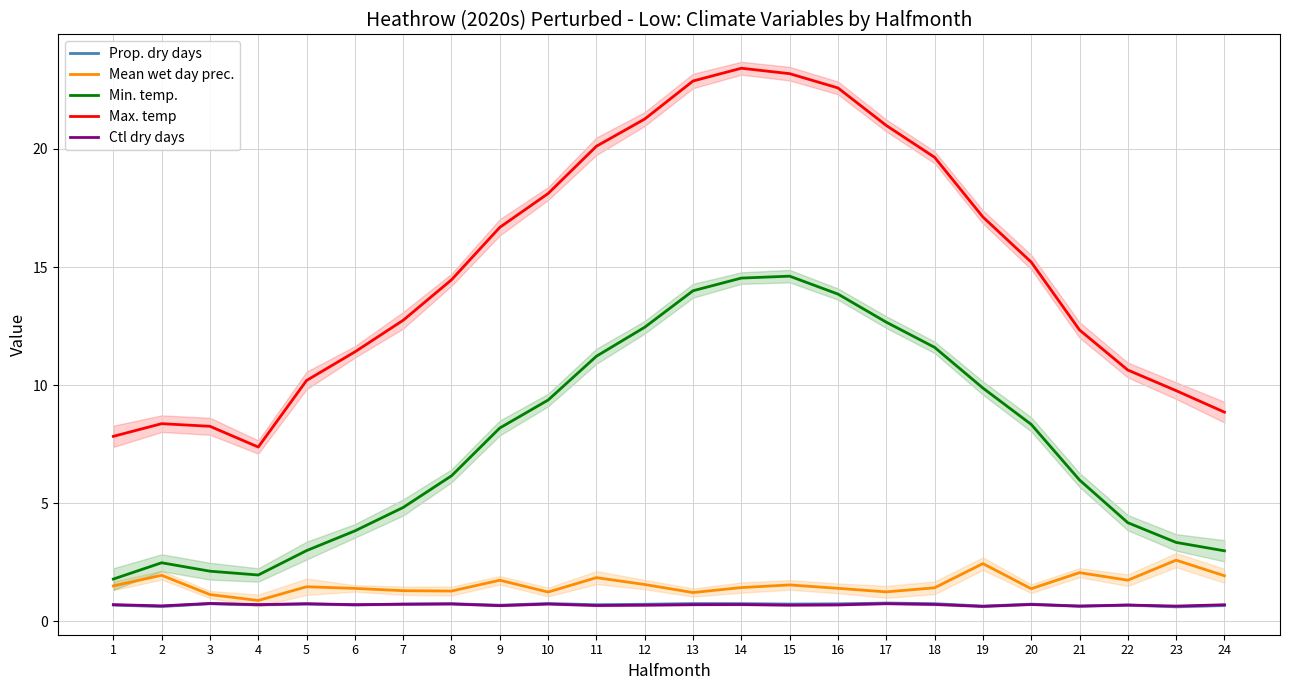

Which has a higher value, 6 or 12?

12